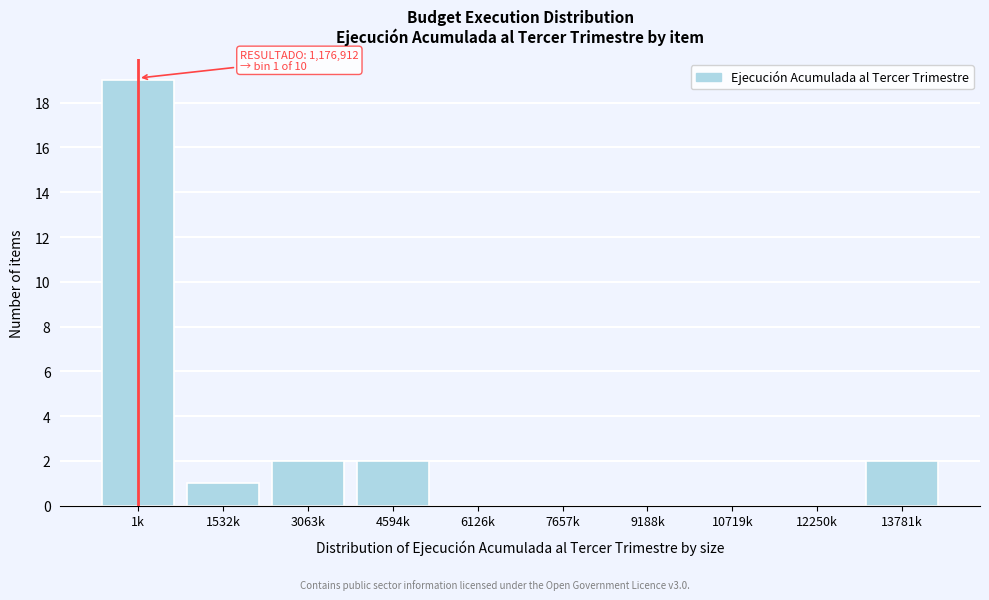

Reading left to right, transcribe all the data shown in this chart.

1k=19	1532k=1	3063k=2	4594k=2	6126k=0	7657k=0	9188k=0	10719k=0	12250k=0	13781k=2